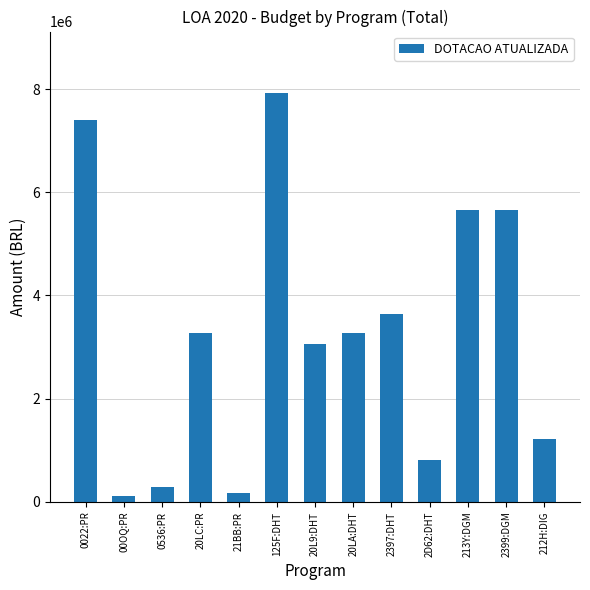

What is the sum of the values at 0022:PR and 213Y:DGM?

13057614